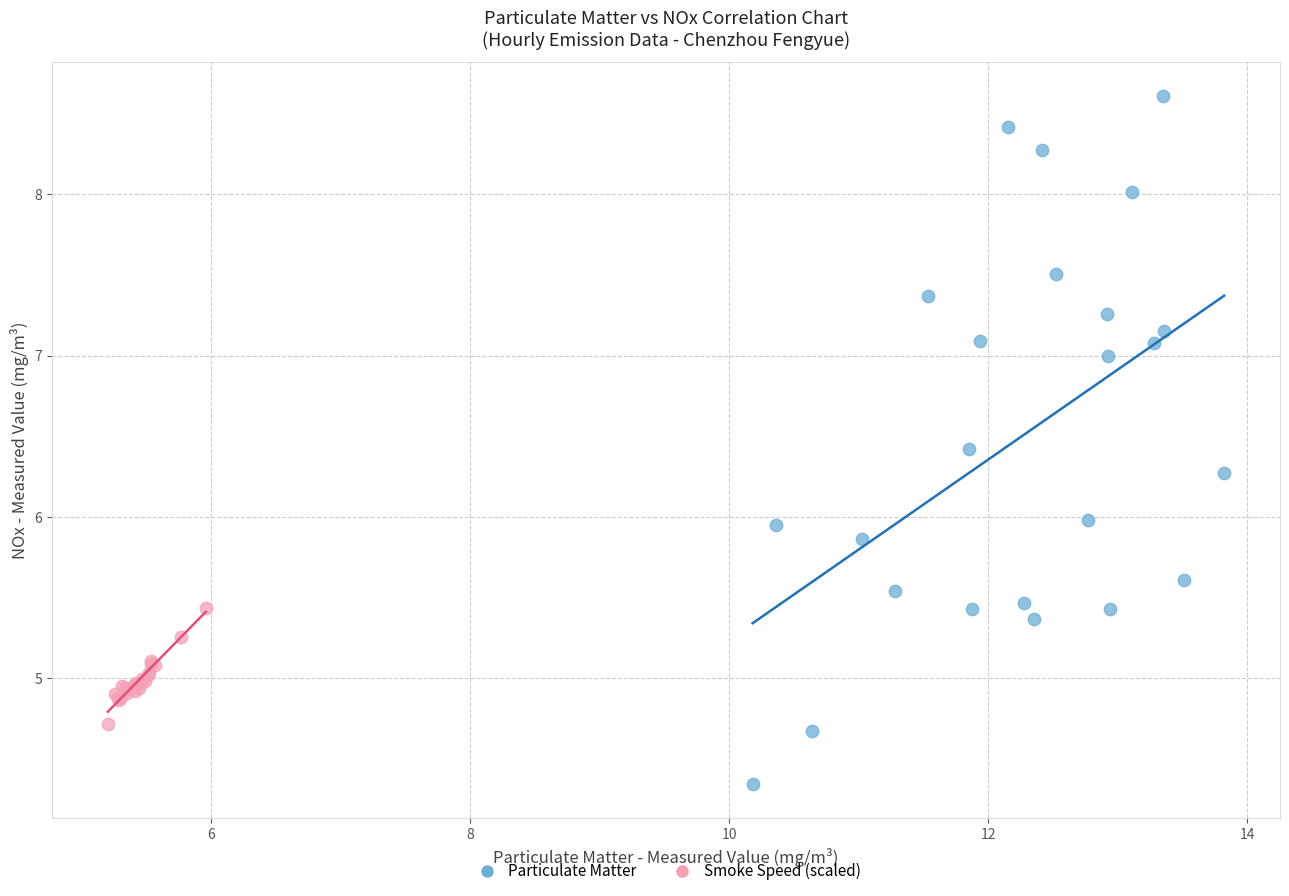

Which series reaches the minimum Y coordinate?

Particulate Matter